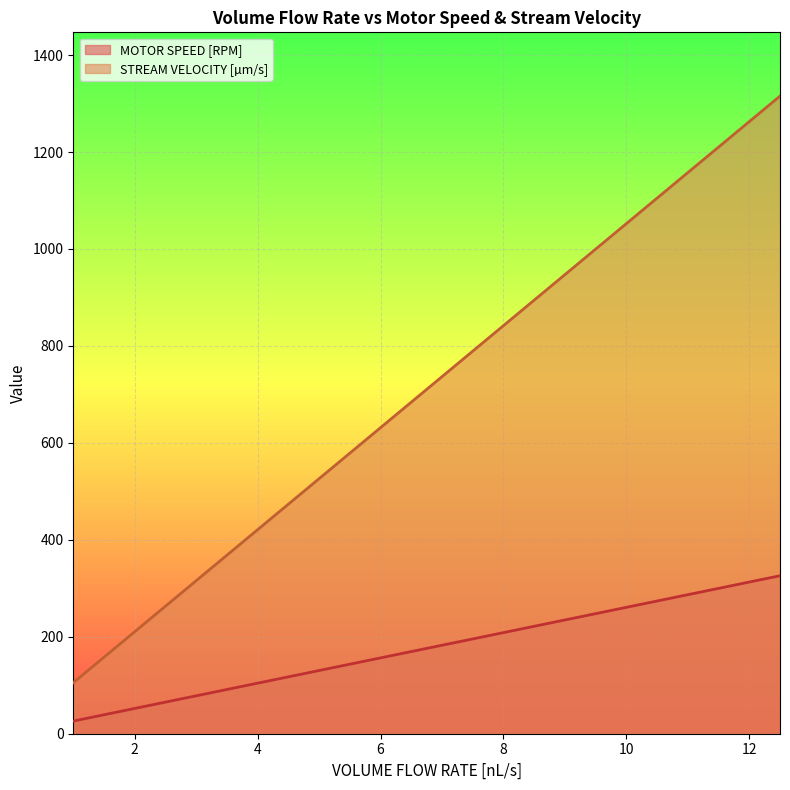

True or false: MOTOR SPEED [RPM] and STREAM VELOCITY [µm/s] intersect in this chart.

False